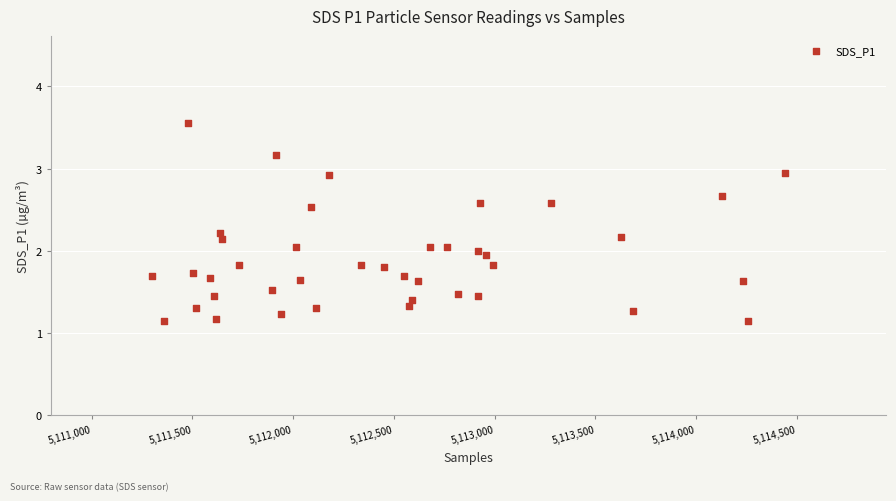

What is the range of Y values (max minus min)?

2.4